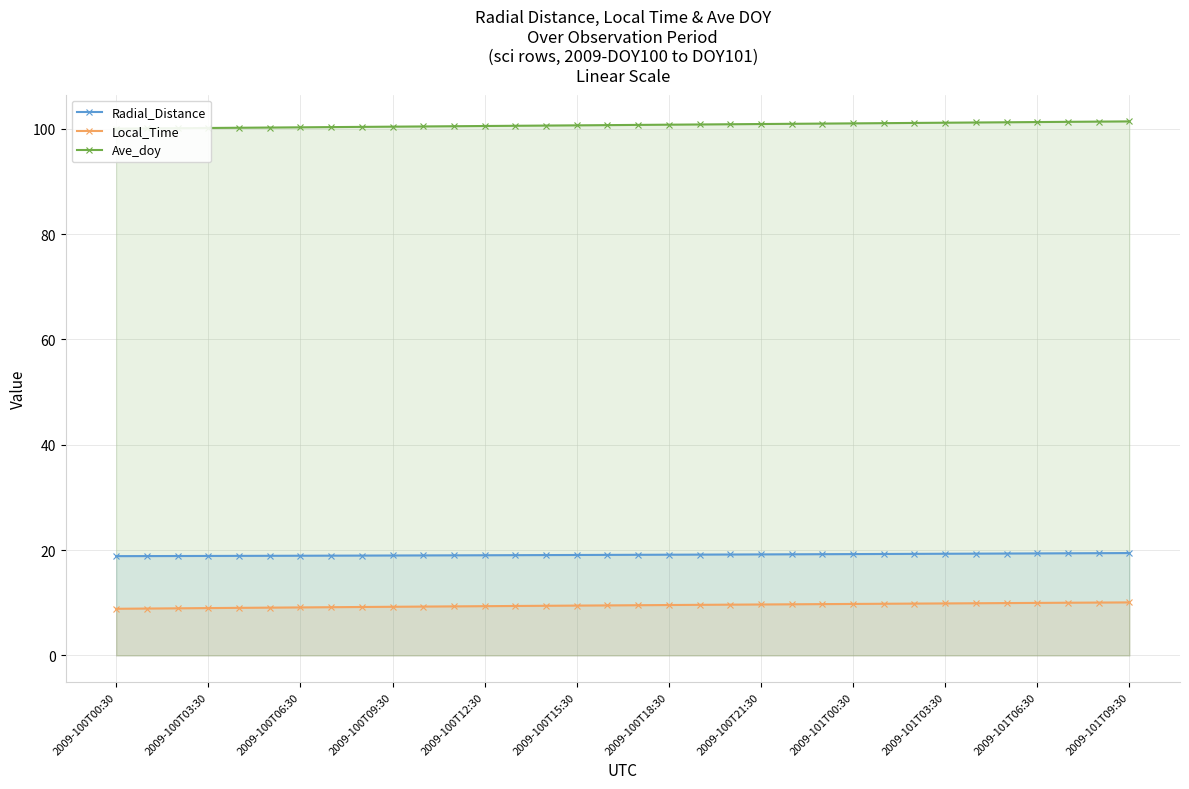

What is the maximum value for Local_Time?

10.1